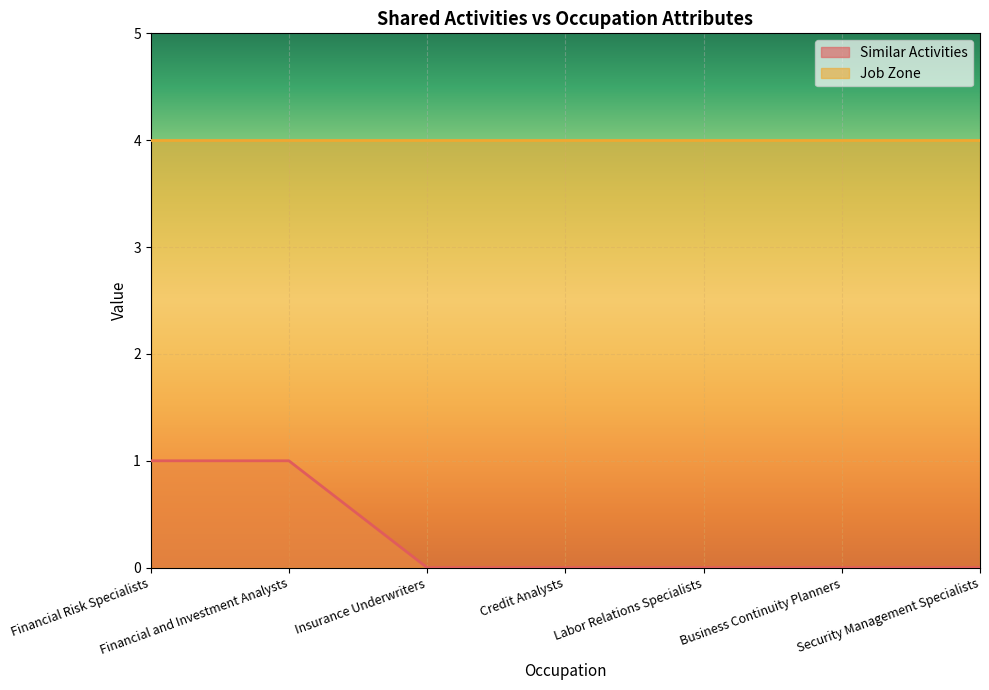

At which category does the chart reach its peak across all series?

Financial Risk Specialists